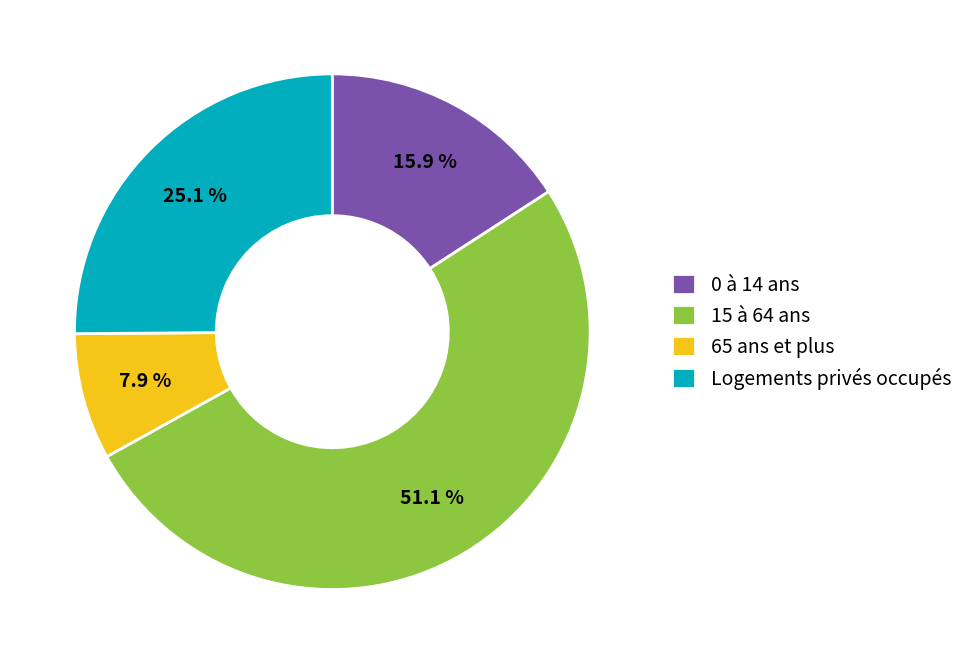

To the nearest percent, what is the difference between the 15 à 64 ans and 65 ans et plus slice percentages?

43%